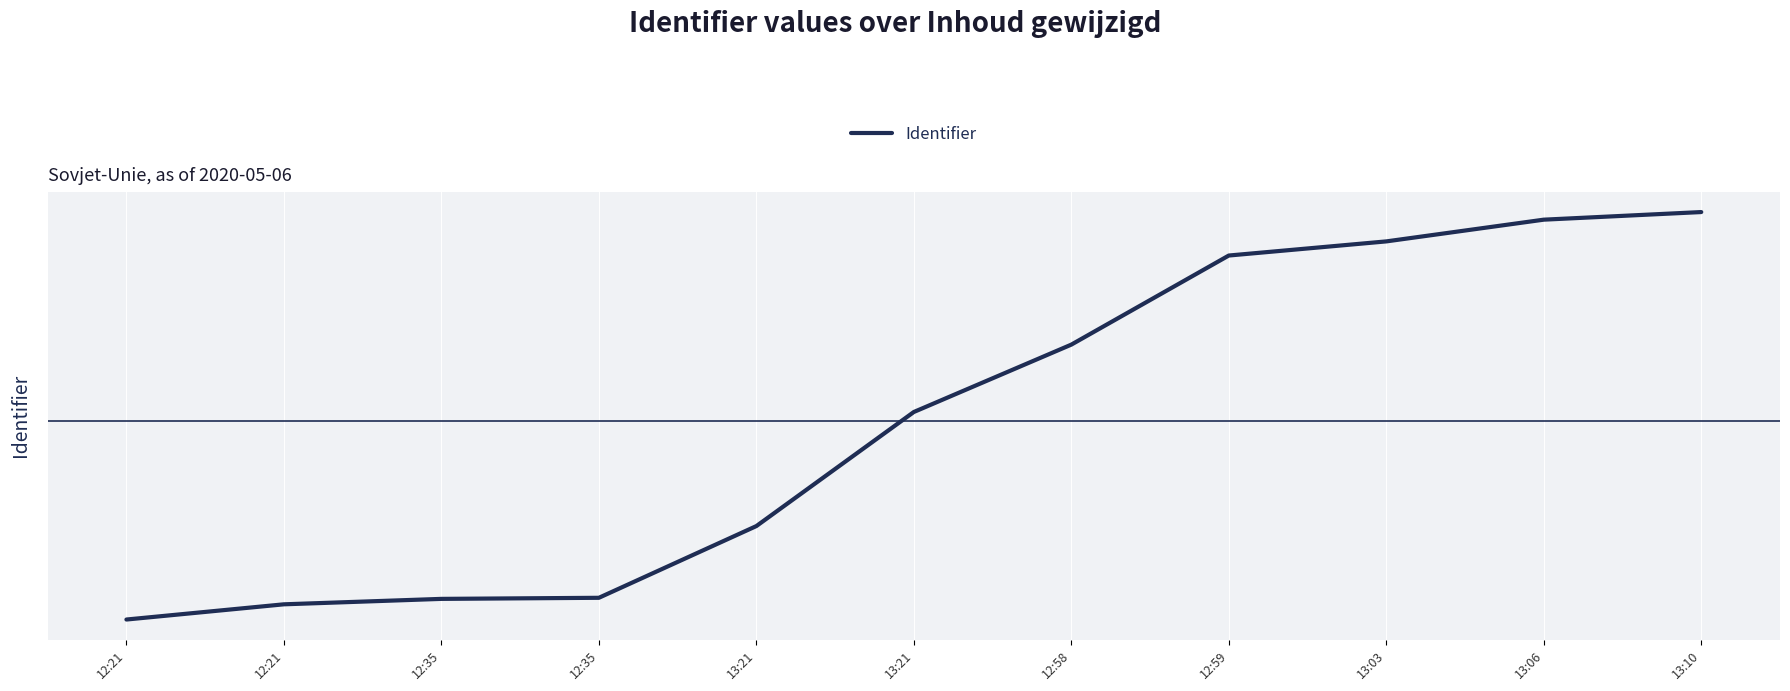

Which label corresponds to the largest value in the chart?

13:10